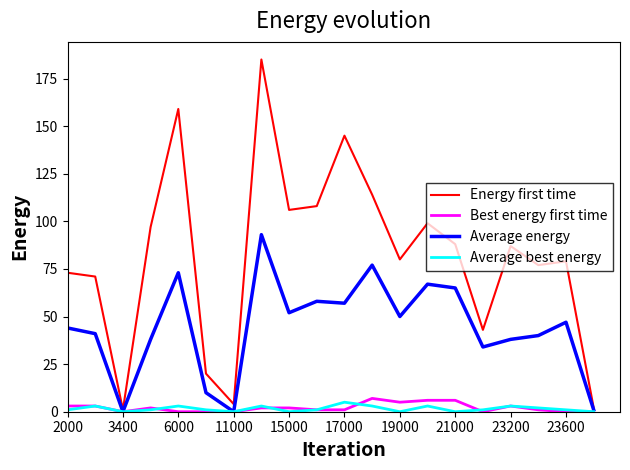

Does the chart have visible grid lines?

No